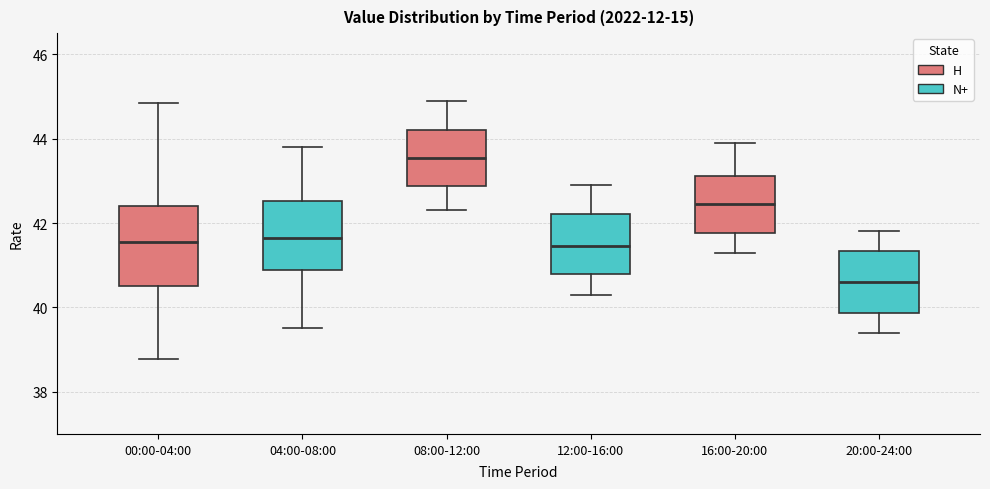

Which box has the lowest median line?

20:00-24:00